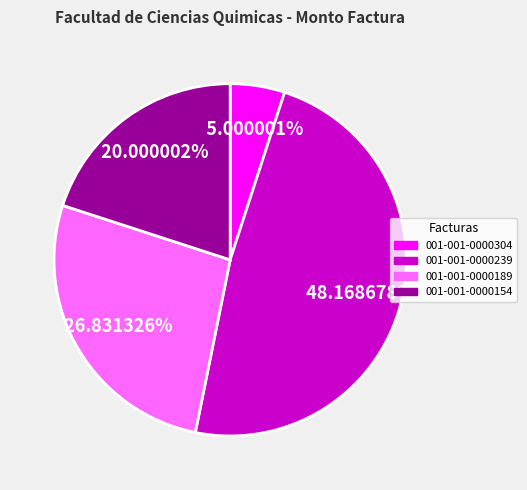

How many segments does this pie chart have?

4